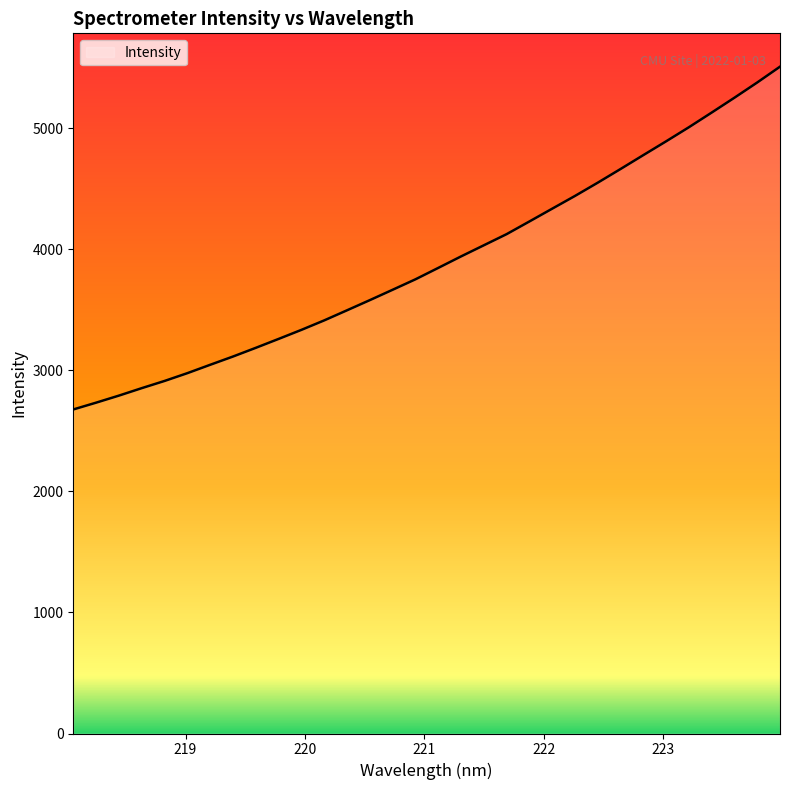

What is the minimum value shown in the chart?

2677.9